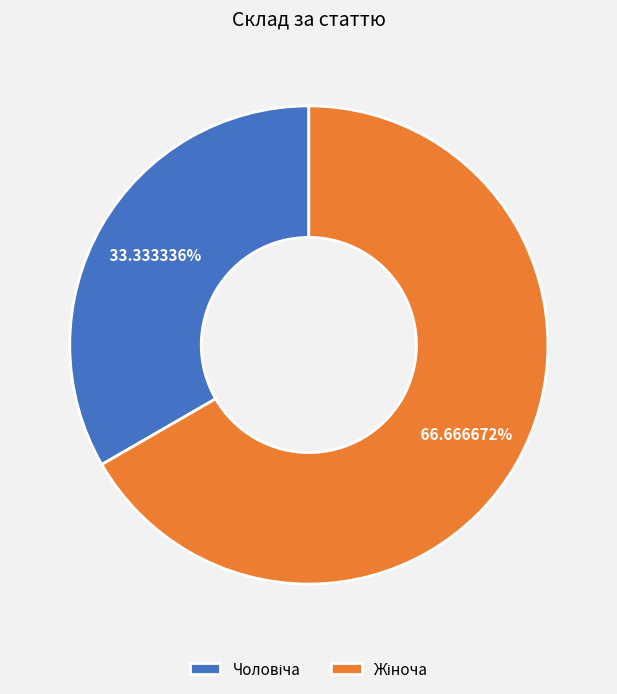

Does any single category account for the majority?

Yes